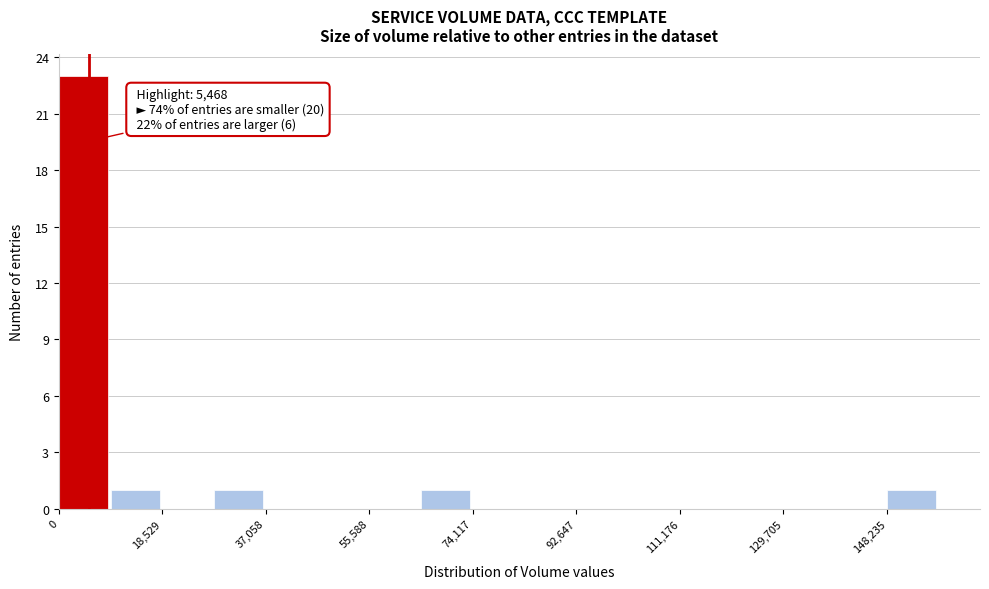

Over which range of the x-axis is the bar tallest?

0 to 10000